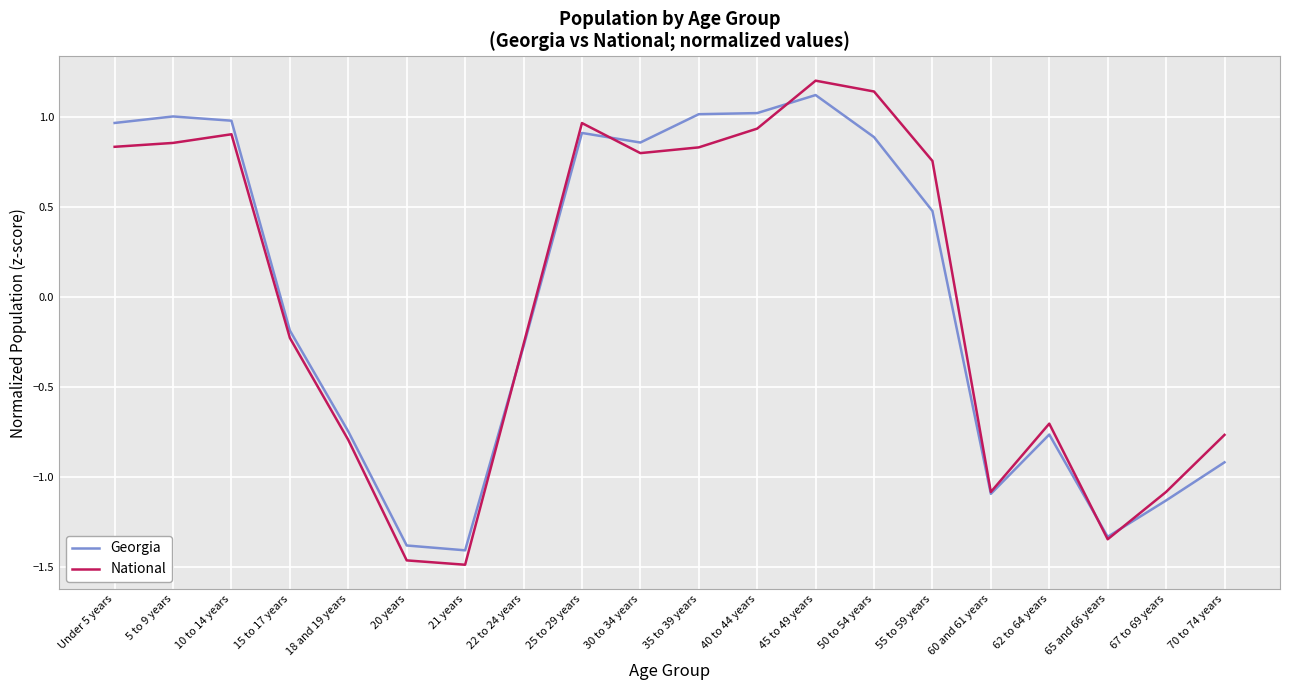

Which series ends up on top after the final intersection of National and Georgia?

National